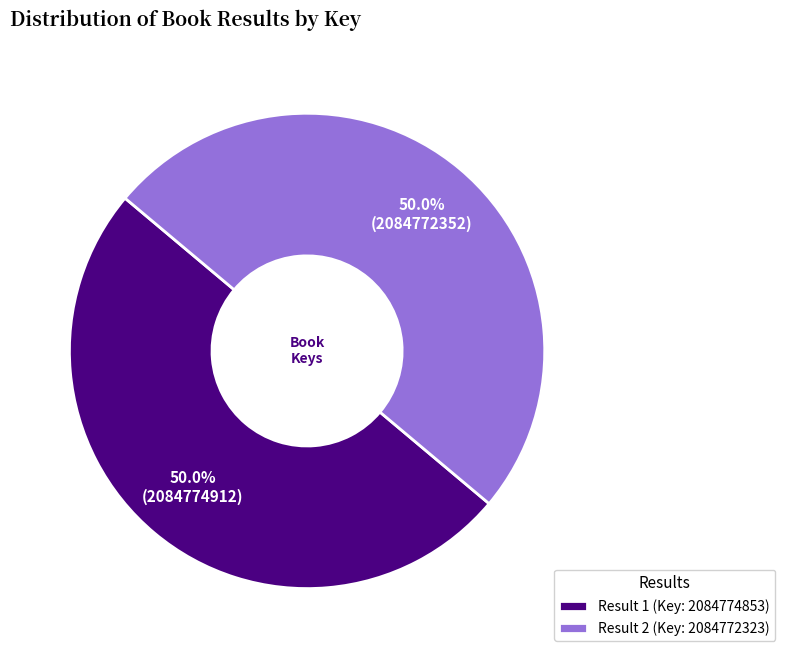

Combined, do Result 1 (Key: 2084774853) and Result 2 (Key: 2084772323) account for over 50%?

Yes